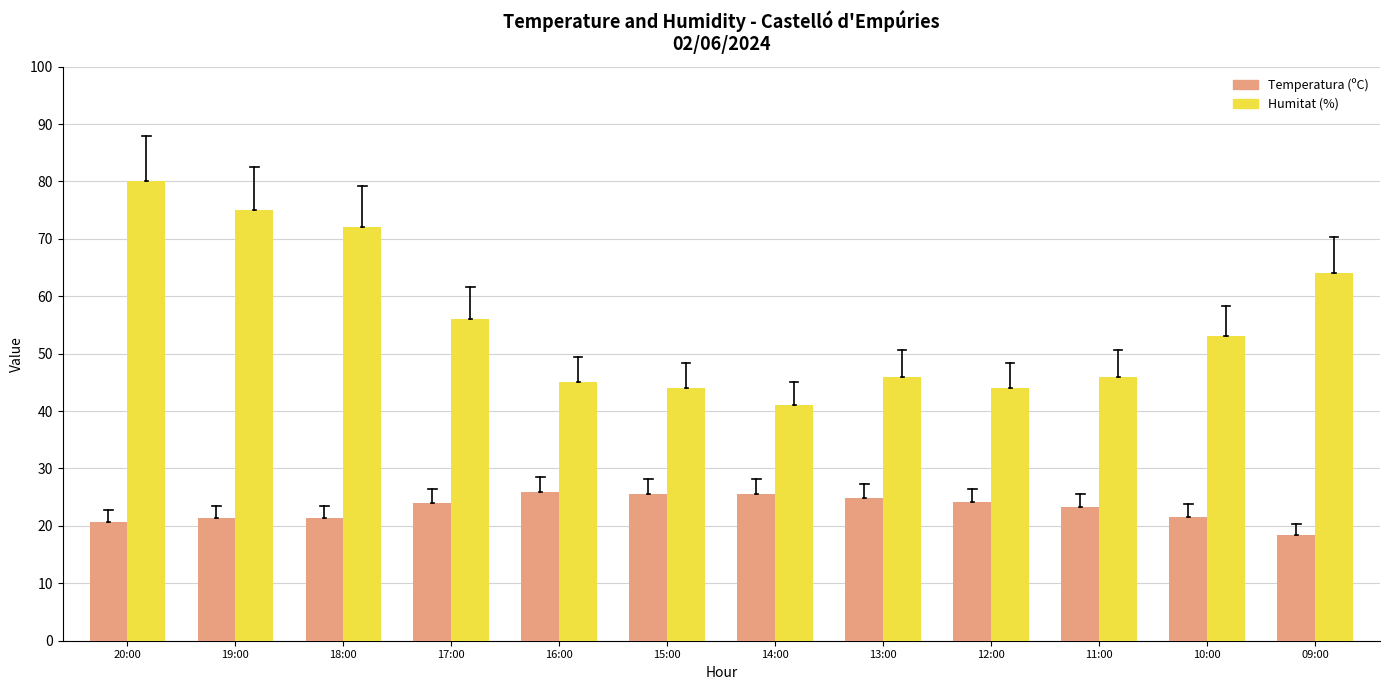

Which series has the widest spread of values?

Humitat (%)